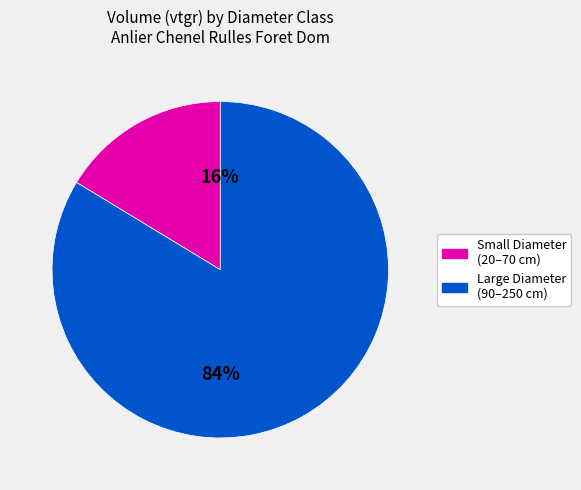

To the nearest percent, what is the average slice percentage?

50%